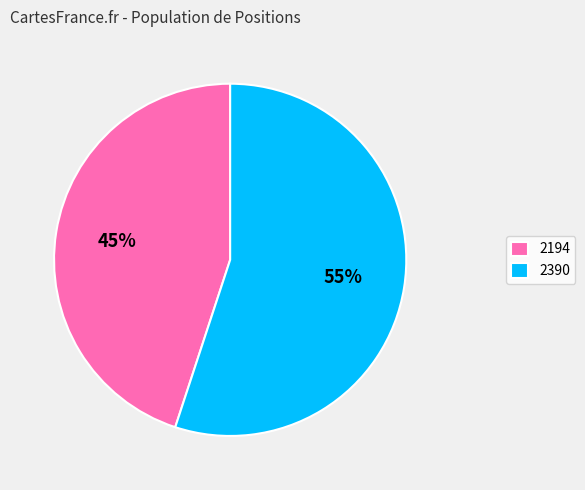

How many segments does this pie chart have?

2